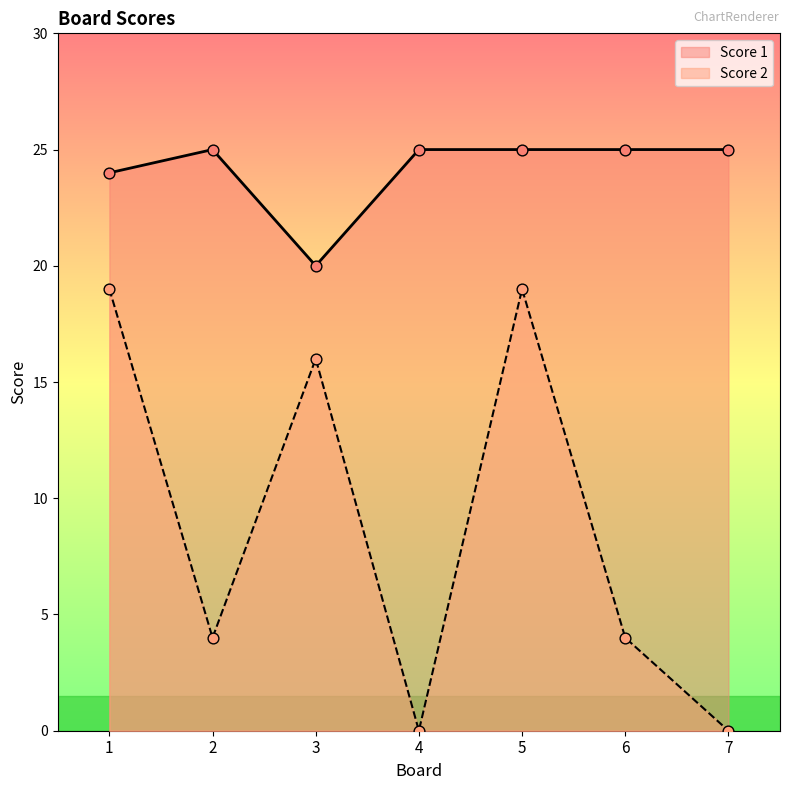

Is the value of Score 1 at 3 greater than the value of Score 2 at 4?

Yes